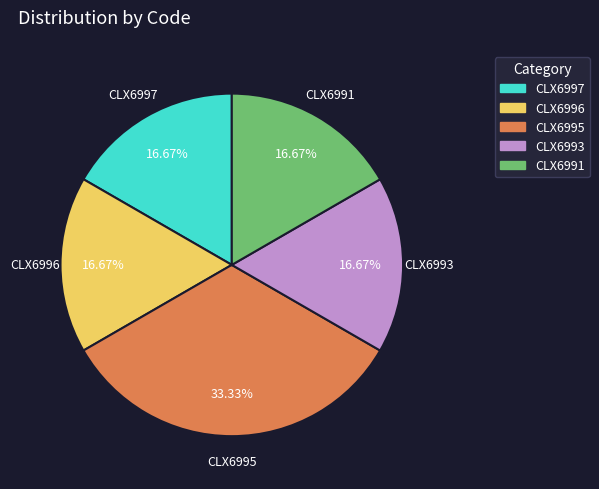

Which has a higher value, CLX6995 or CLX6997?

CLX6995